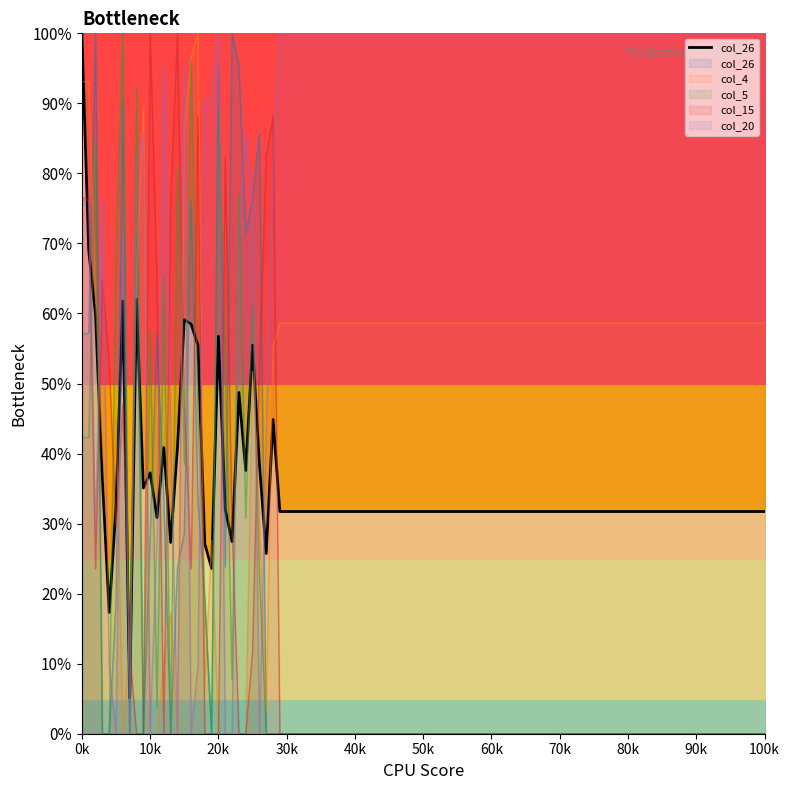

True or false: the data shows 15.2 at 60k.

False